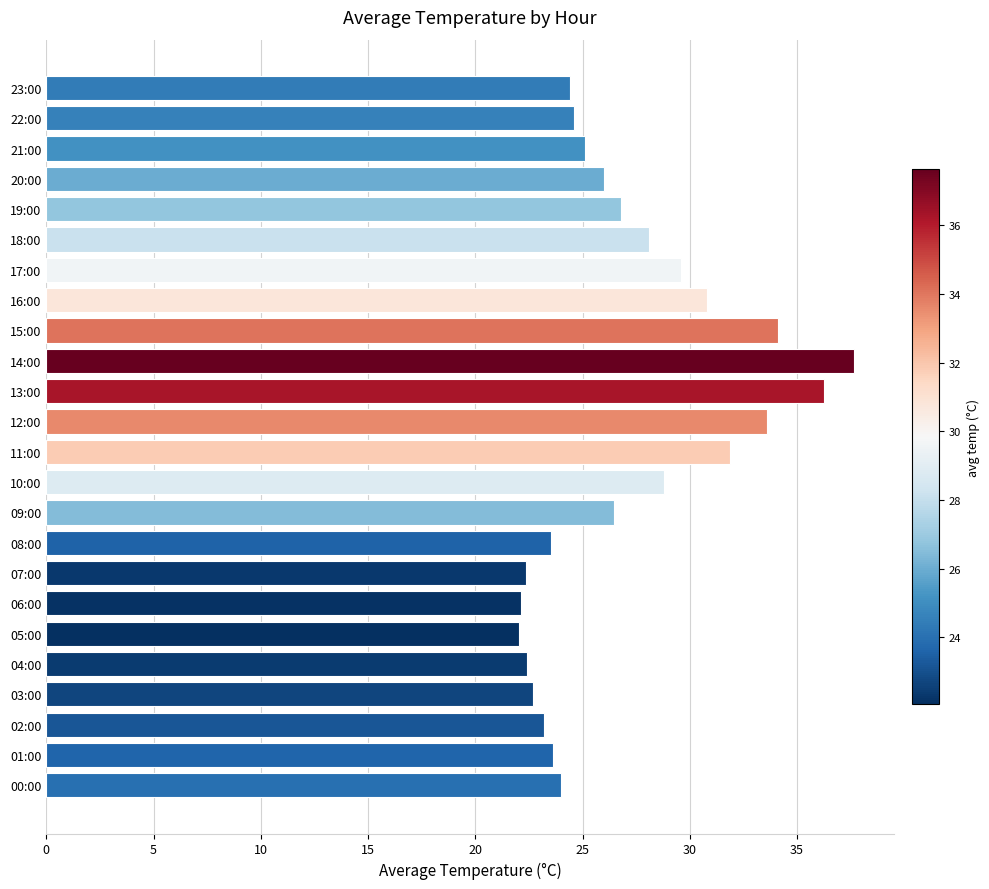

What is the smallest value displayed?

22.1